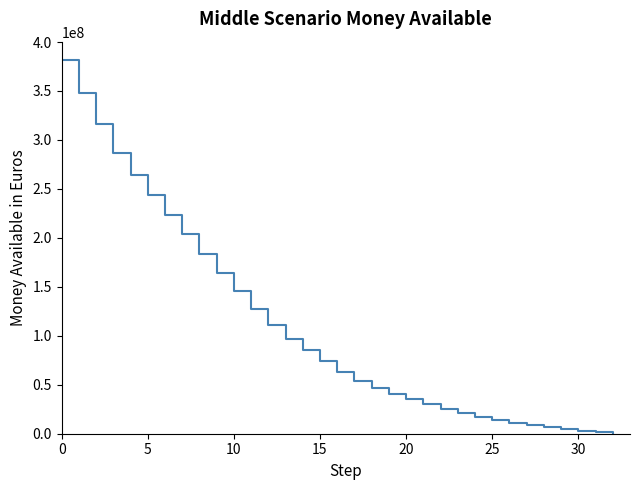

What is the maximum value shown in the chart?

381292380